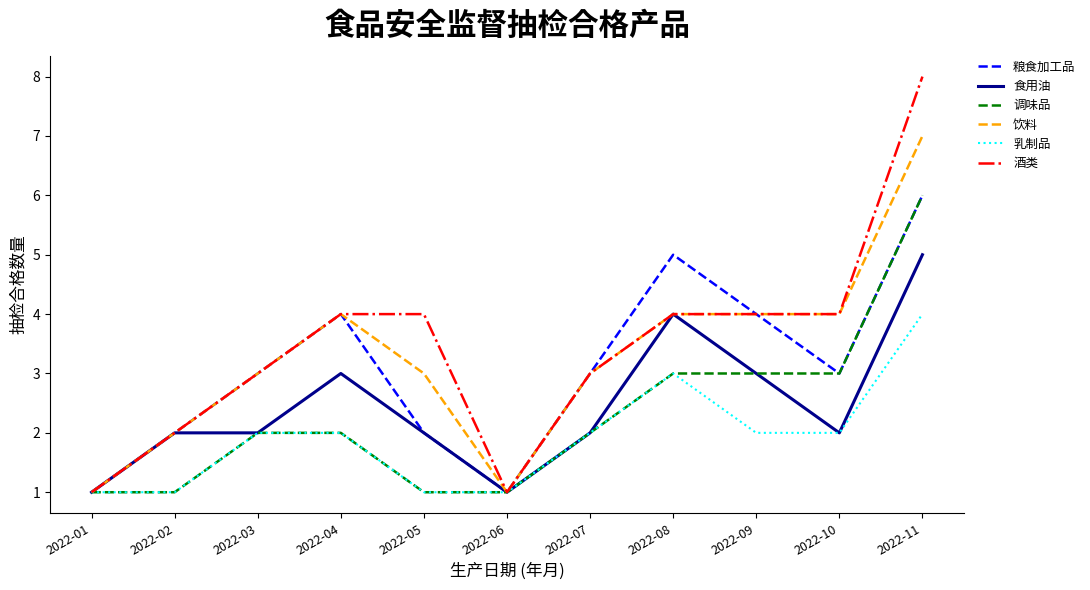

Is the value of 食用油 at 2022-05 greater than the value of 酒类 at 2022-07?

No